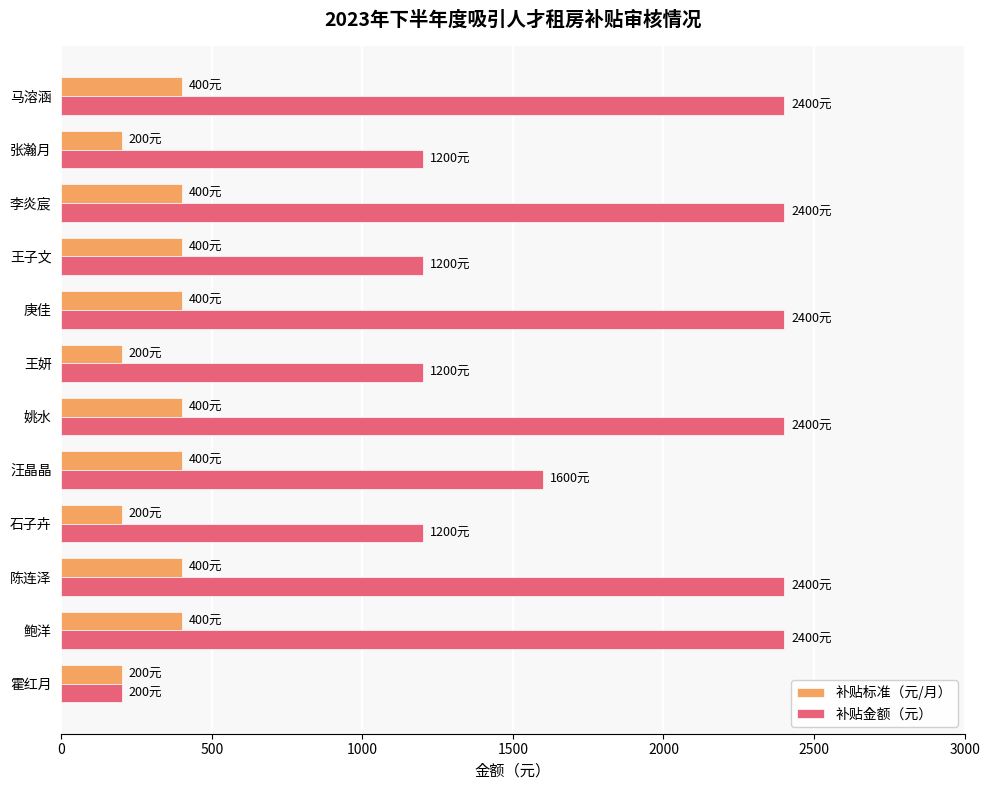

Which series has the largest range (max minus min)?

补贴金额（元）